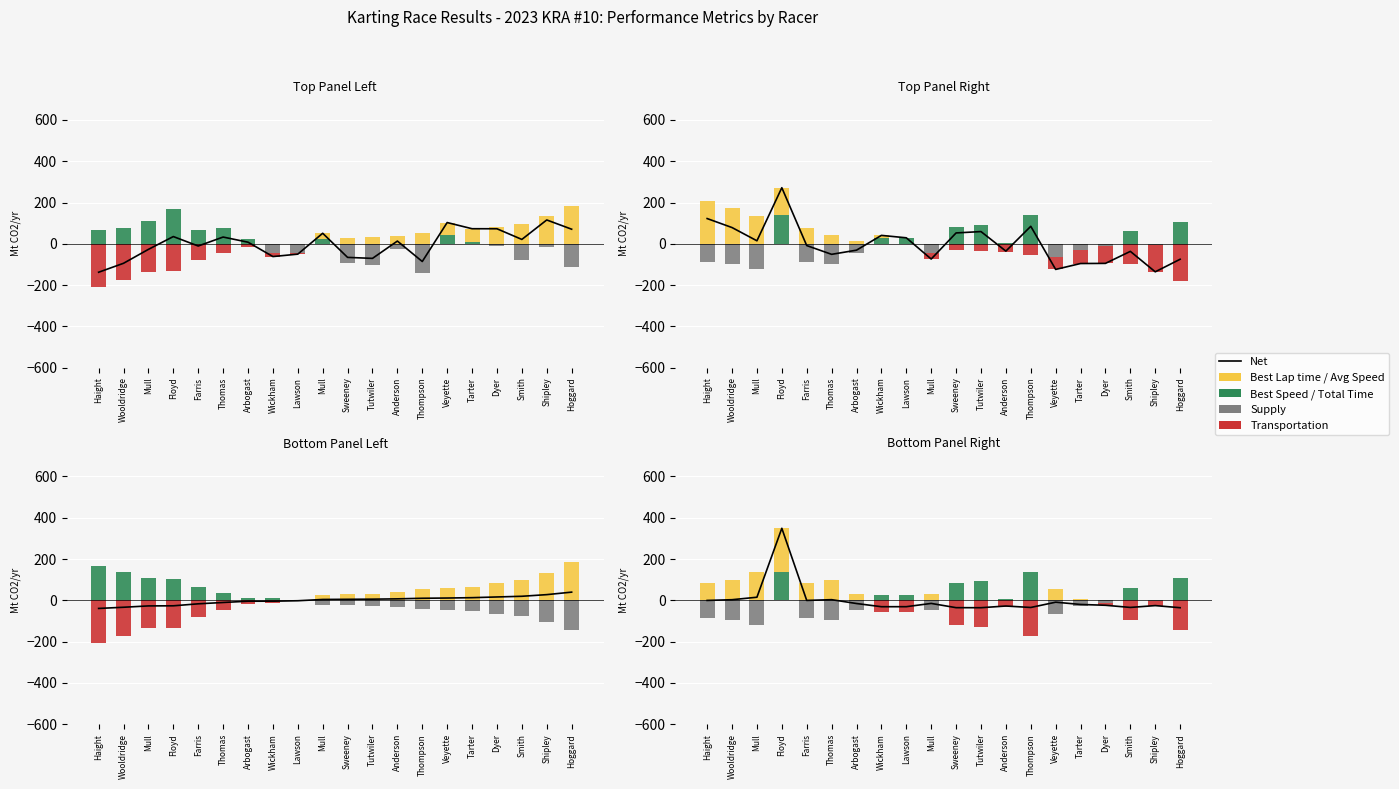

How many data points in Supply (neg) are above -4?

9